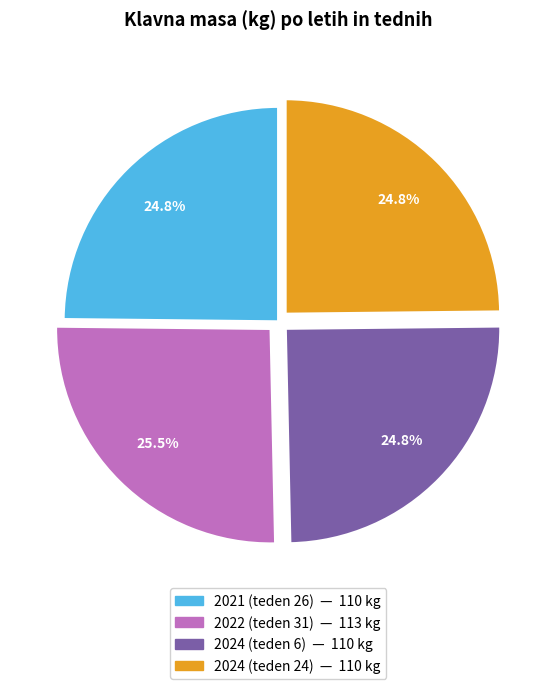

To the nearest percent, what is the combined percentage of 2024 (teden 24) and 2022 (teden 31)?

50%